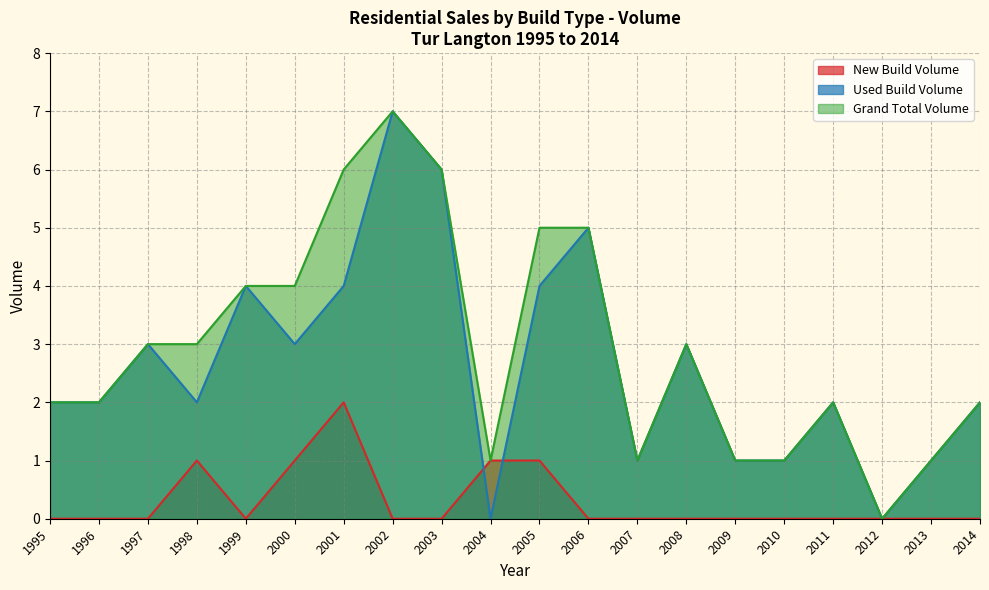

How many series are shown in this chart?

3